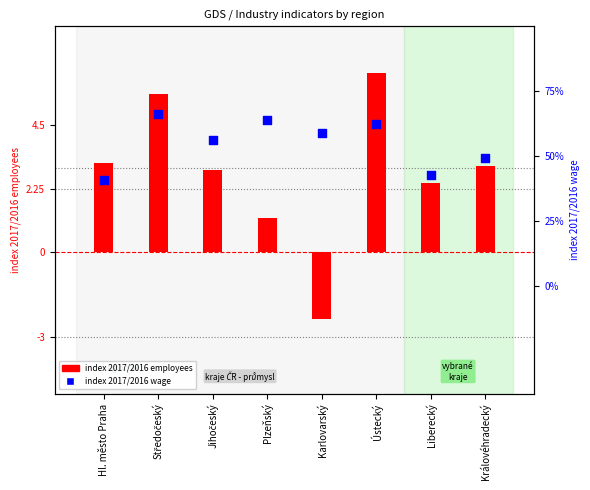

Which series has the largest total across all categories?

index 2017/2016 wage